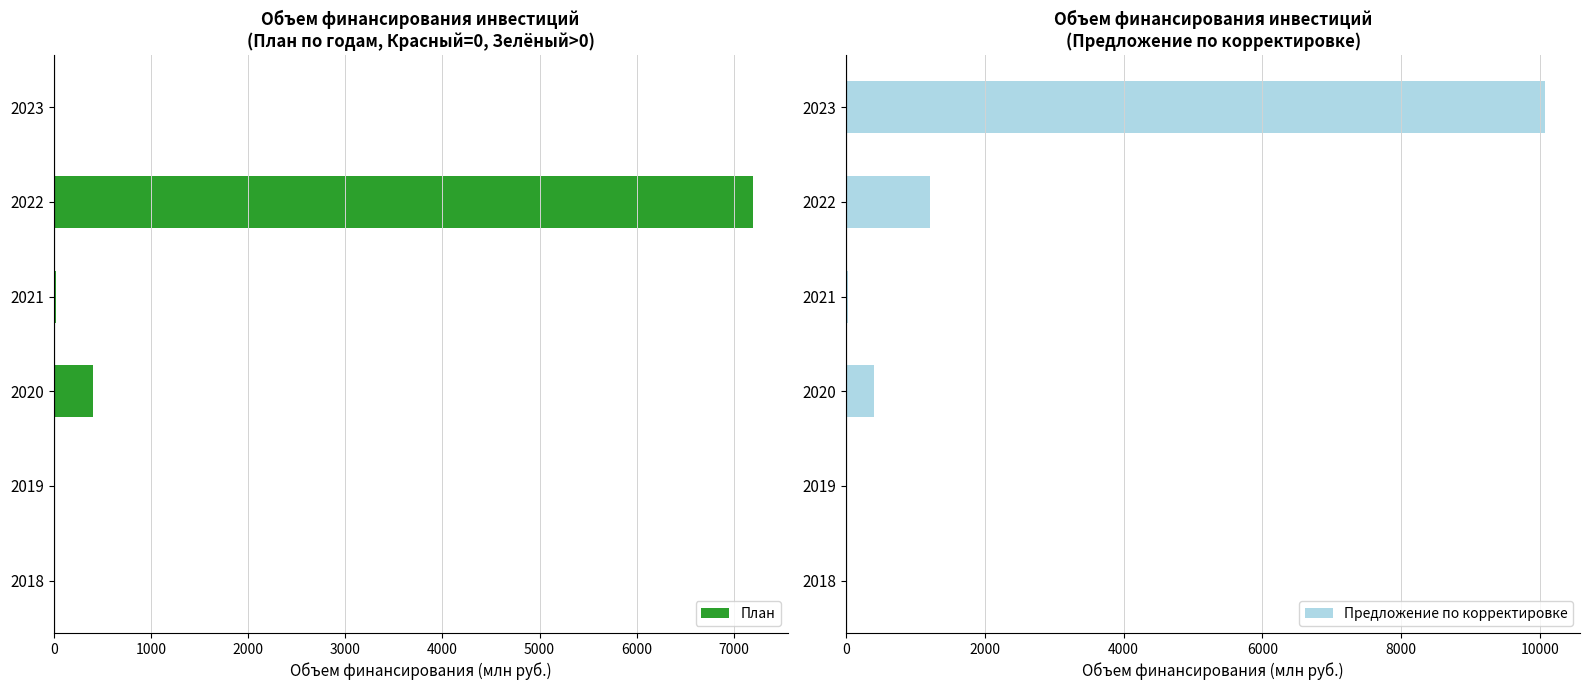

Where is План nearest to the value 3595?

2020